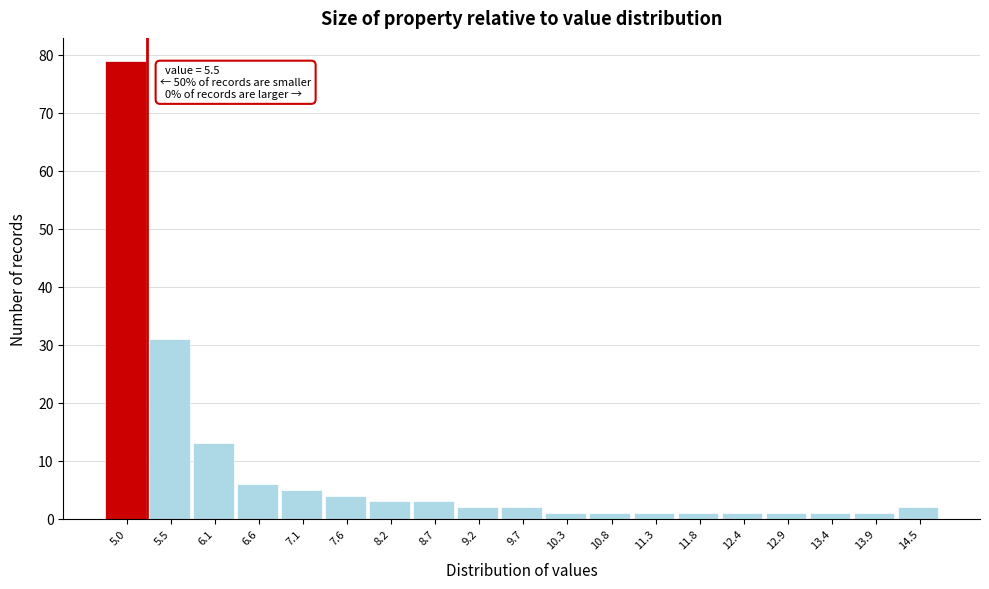

Reading left to right, extract all data points from this chart.

5.0=79	5.5=31	6.1=13	6.6=6	7.1=5	7.6=4	8.2=3	8.7=3	9.2=2	9.7=2	10.3=1	10.8=1	11.3=1	11.8=1	12.4=1	12.9=1	13.4=1	13.9=1	14.5=2